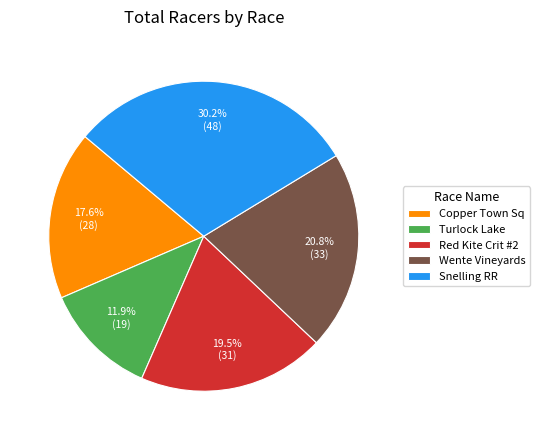

What is the largest slice in the pie chart?

Snelling RR